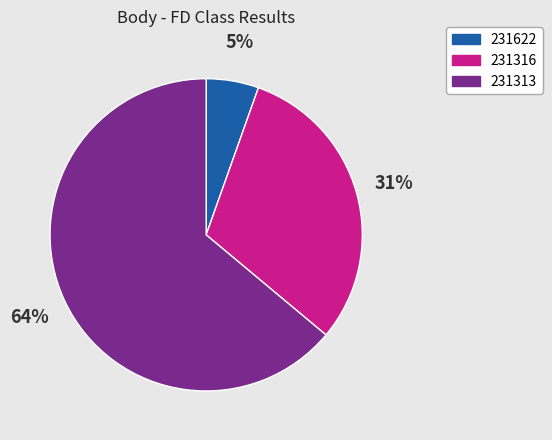

Combined, do 231316 and 231313 account for over 50%?

Yes